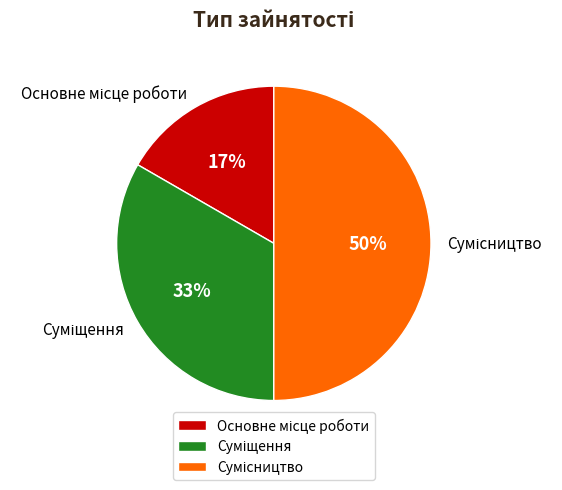

How many slices are in this pie chart?

3